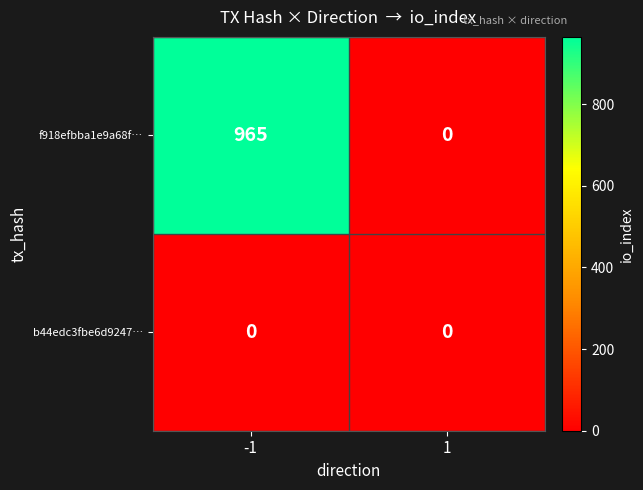

What is the spread (max minus min) of values at -1?

965